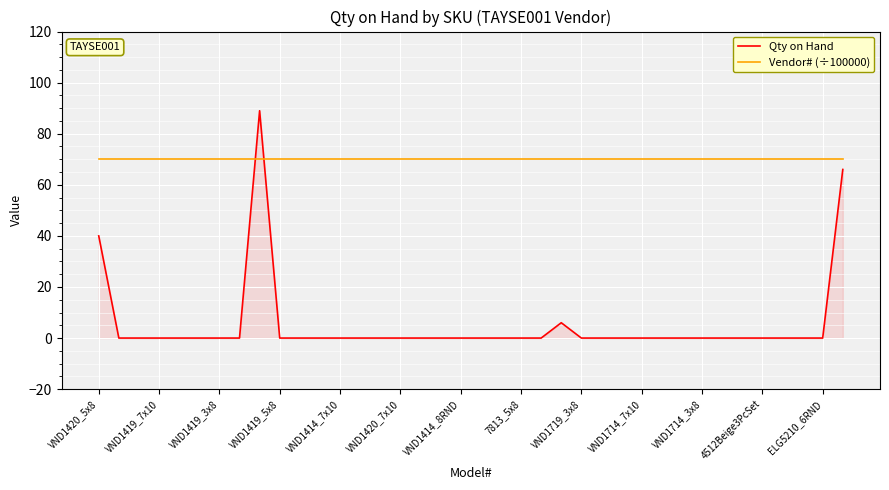

What is the maximum value shown in the chart?

89.0